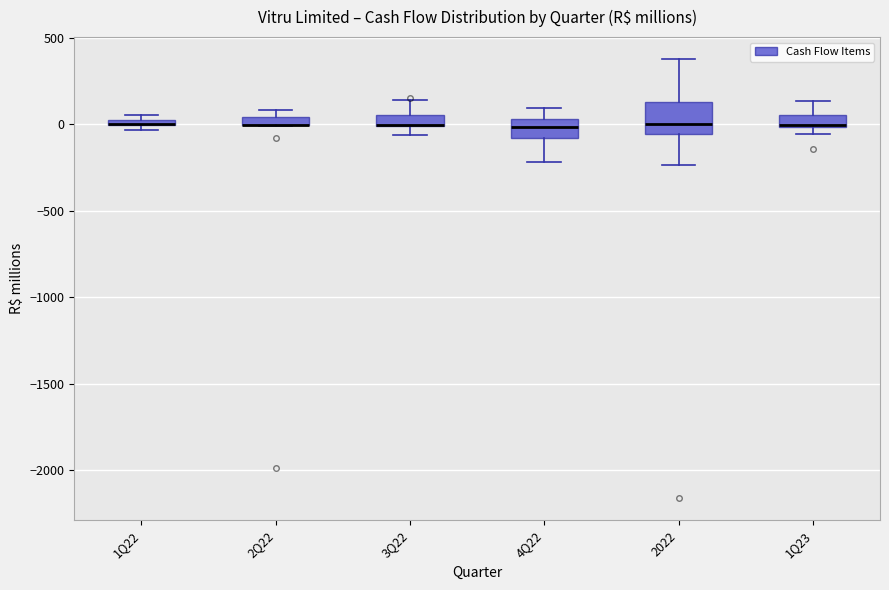

Which box is the tallest, from its lower edge to its upper edge?

2022